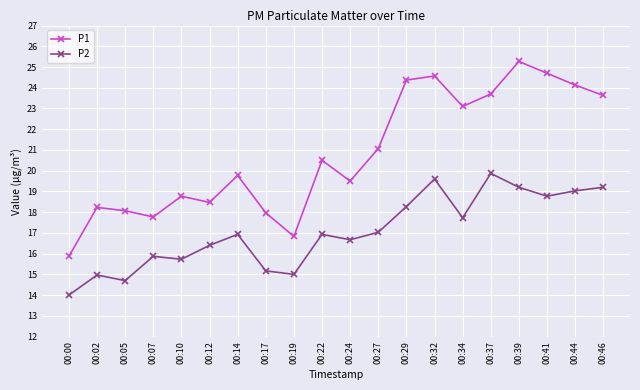

Reading left to right, extract all data points from this chart.

P1: 00:00=15.9	00:02=18.2	00:05=18.1	00:07=17.8	00:10=18.8	00:12=18.5	00:14=19.8	00:17=18.0	00:19=16.8	00:22=20.5	00:24=19.5	00:27=21.1	00:29=24.4	00:32=24.6	00:34=23.1	00:37=23.7	00:39=25.3	00:41=24.7	00:44=24.1	00:46=23.6
P2: 00:00=14.0	00:02=15.0	00:05=14.7	00:07=15.9	00:10=15.7	00:12=16.4	00:14=16.9	00:17=15.2	00:19=15.0	00:22=16.9	00:24=16.7	00:27=17.0	00:29=18.3	00:32=19.6	00:34=17.7	00:37=19.9	00:39=19.2	00:41=18.8	00:44=19.0	00:46=19.2